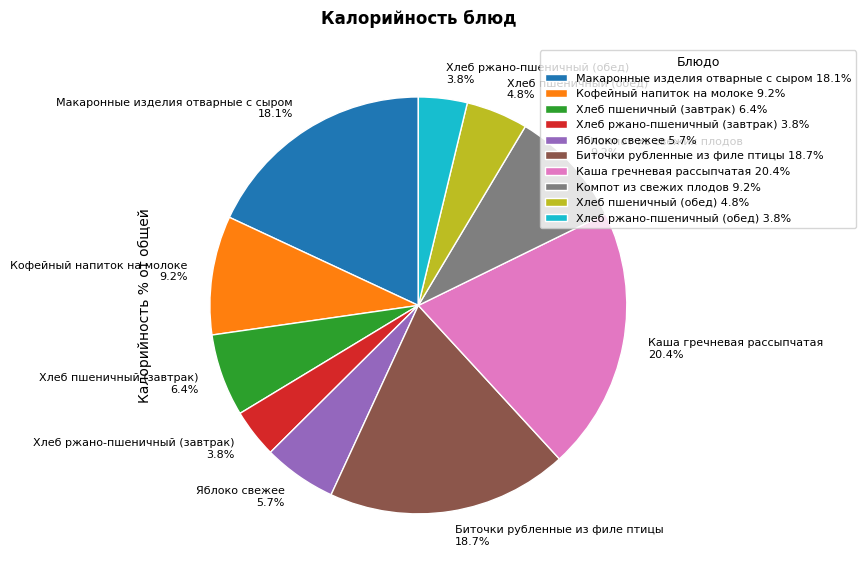

To the nearest percent, what is the difference between the largest and smallest slice percentages?

17%